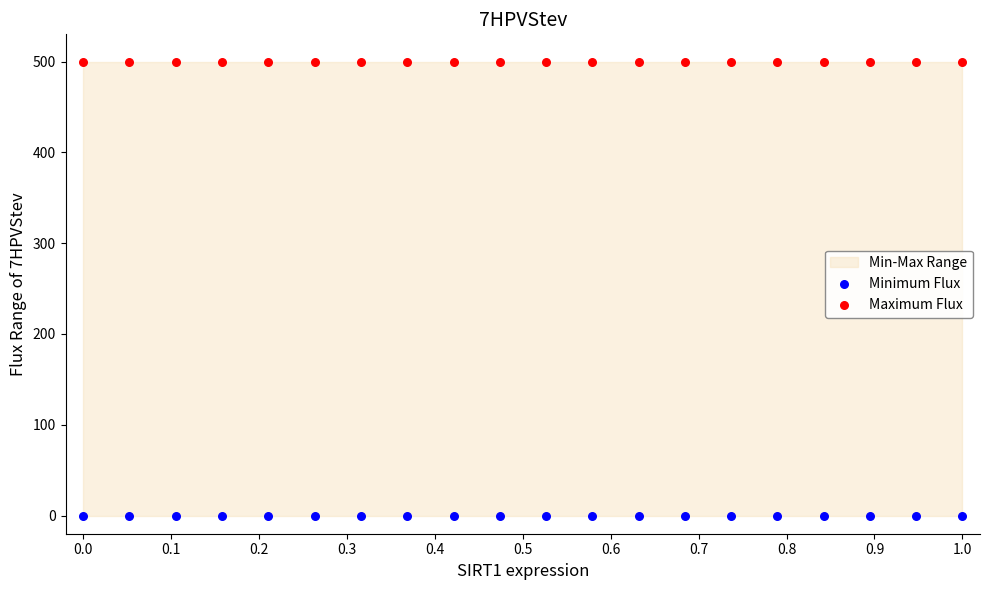

Which series reaches the minimum Y coordinate?

Minimum Flux